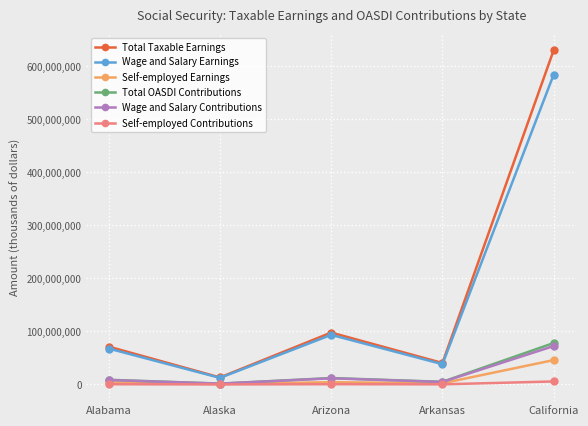

What is the maximum value for Total Taxable Earnings?

630473572